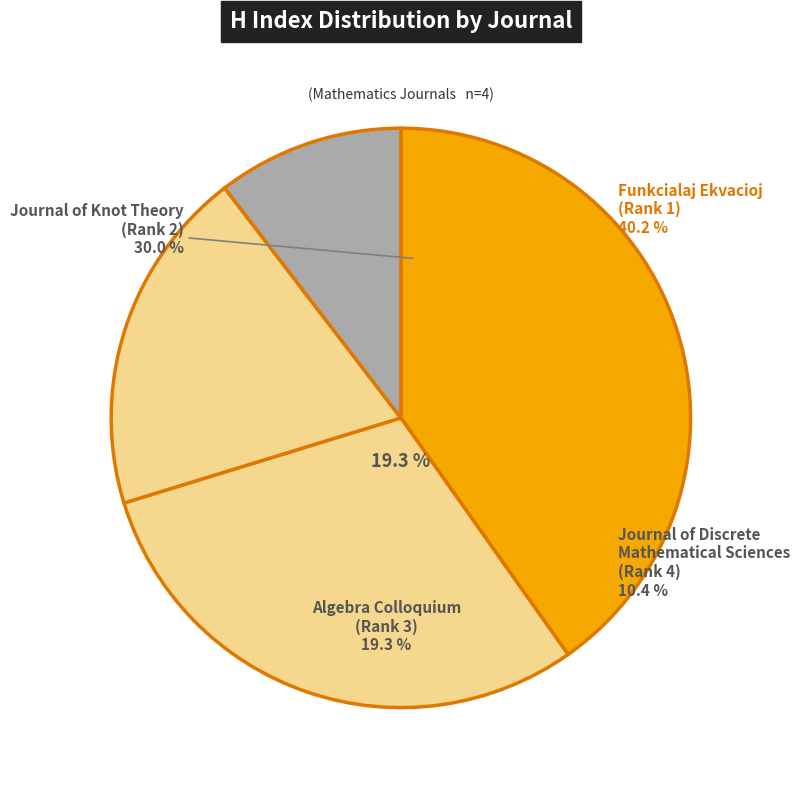

What percentage is NOT represented by Funkcialaj Ekvacioj
(Rank 1)?

59.8%